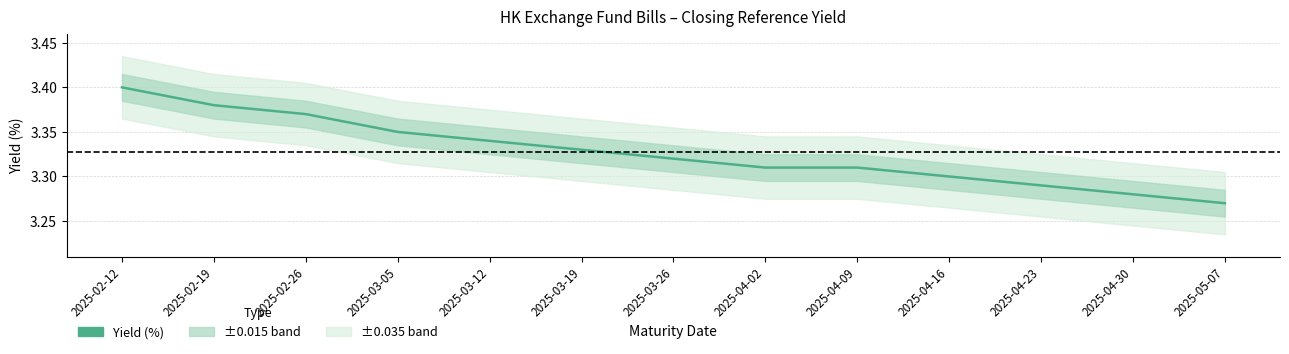

The chart shows a value of 3.3 at 2025-04-30. True or false?

True